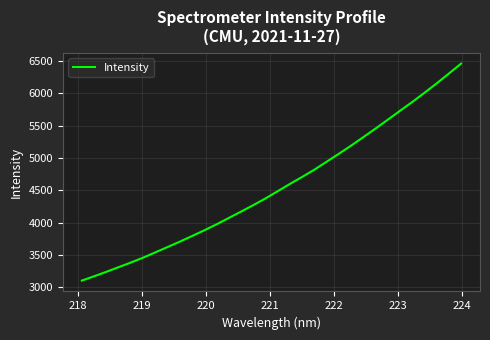

Reading left to right, extract all data points from this chart.

3104.0	3170.9	3239.7	3312.0	3383.1	3458.8	3540.5	3623.1	3706.0	3793.0	3881.8	3973.8	4072.3	4170.2	4270.6	4374.5	4486.2	4598.8	4707.0	4819.3	4941.8	5064.7	5190.9	5321.8	5454.6	5591.1	5729.0	5864.9	6007.4	6152.7	6304.7	6459.1